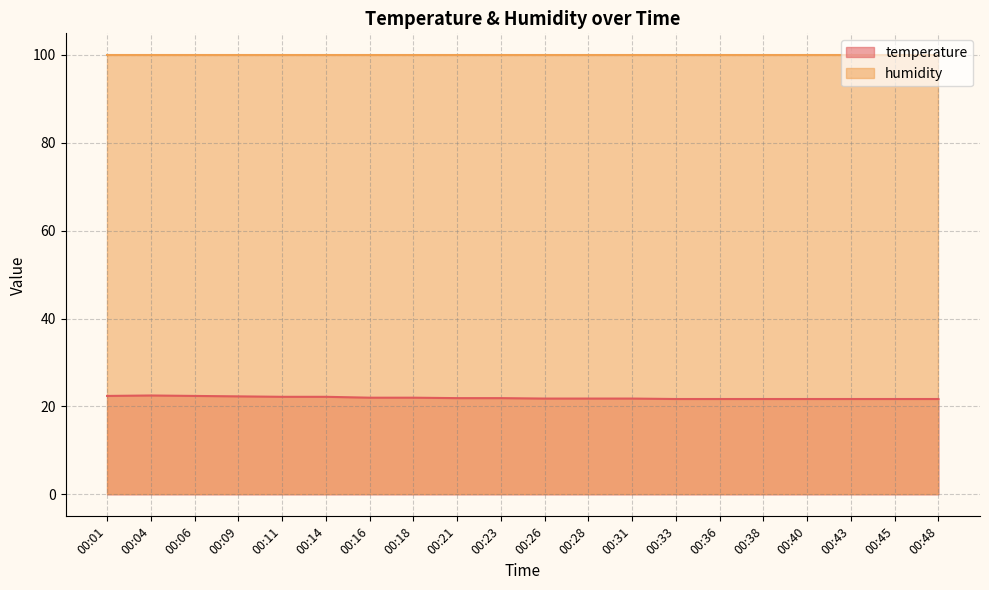

At which category does the chart reach its minimum across all series?

00:33